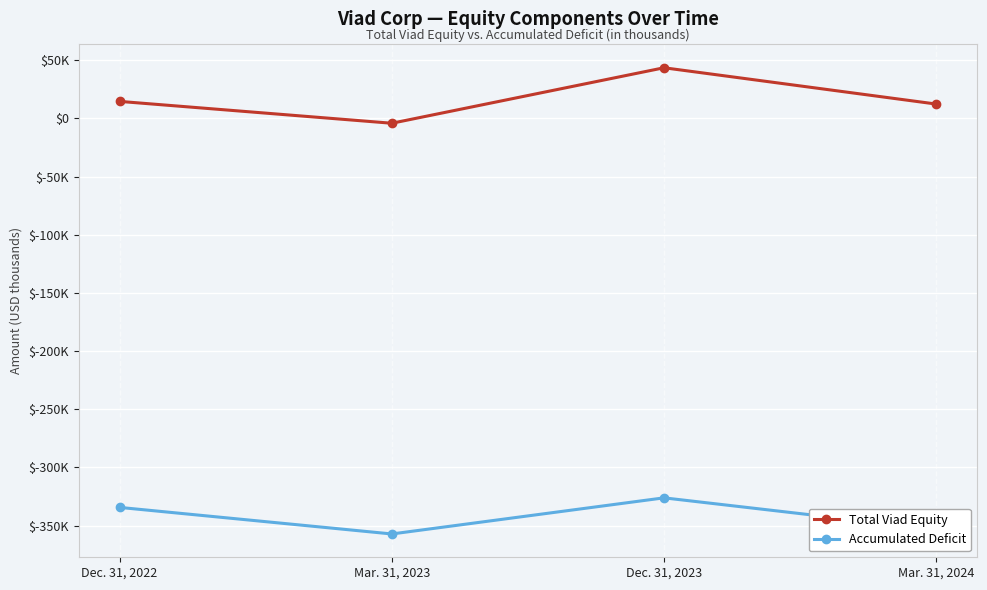

What is the sum of all Total Viad Equity values?

65962